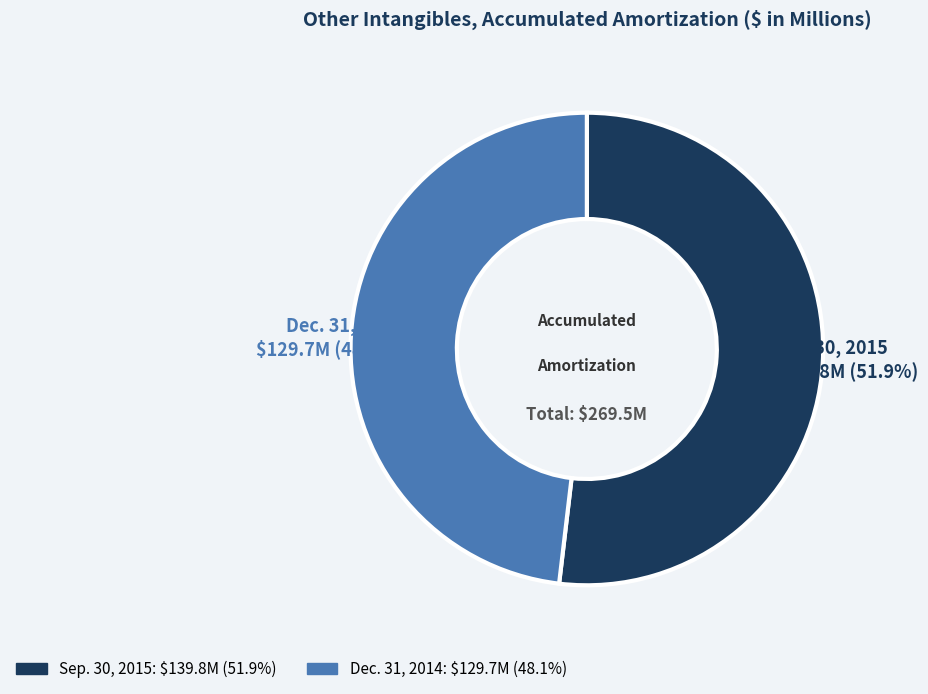

Is there any slice that represents more than half of the pie?

Yes